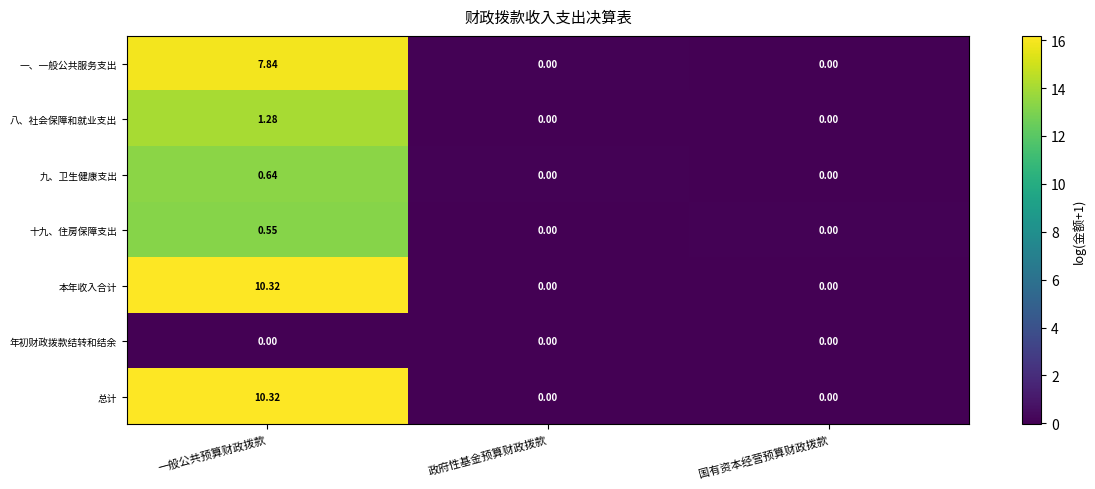

How many series are shown in this chart?

7